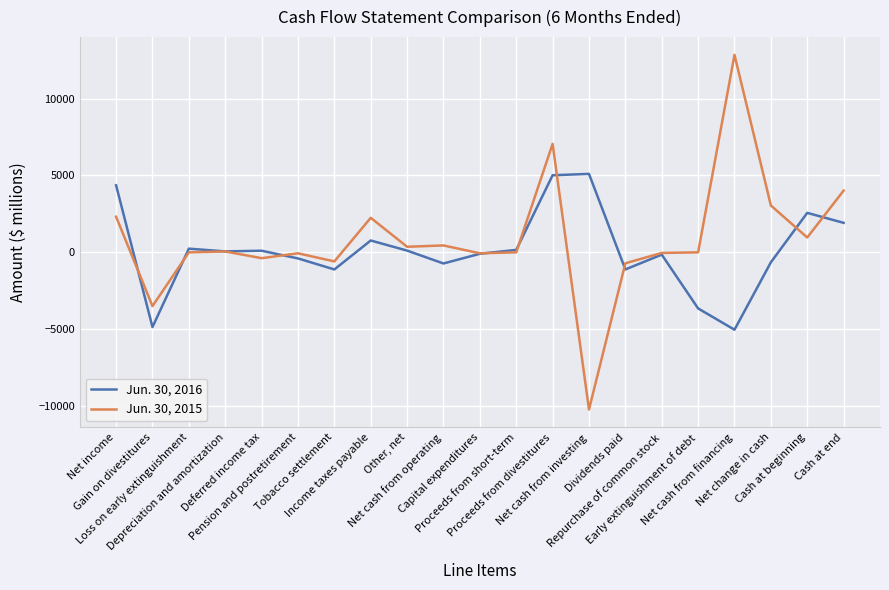

Which series has the widest spread of values?

Jun. 30, 2015